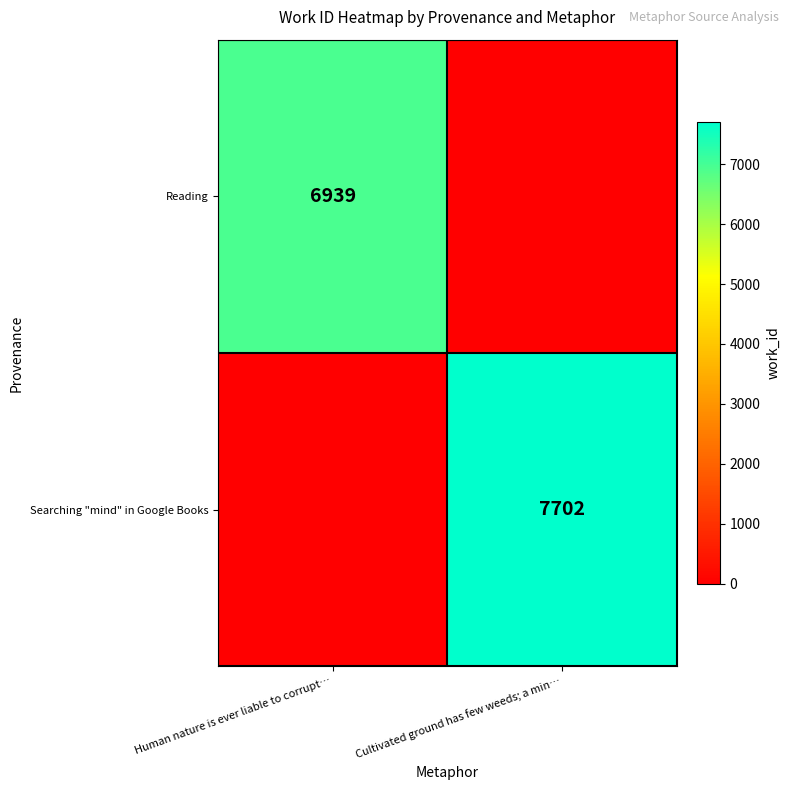

True or false: Searching "mind" in Google Books has a value of 4680 at Cultivated ground has few weeds; a min….

False